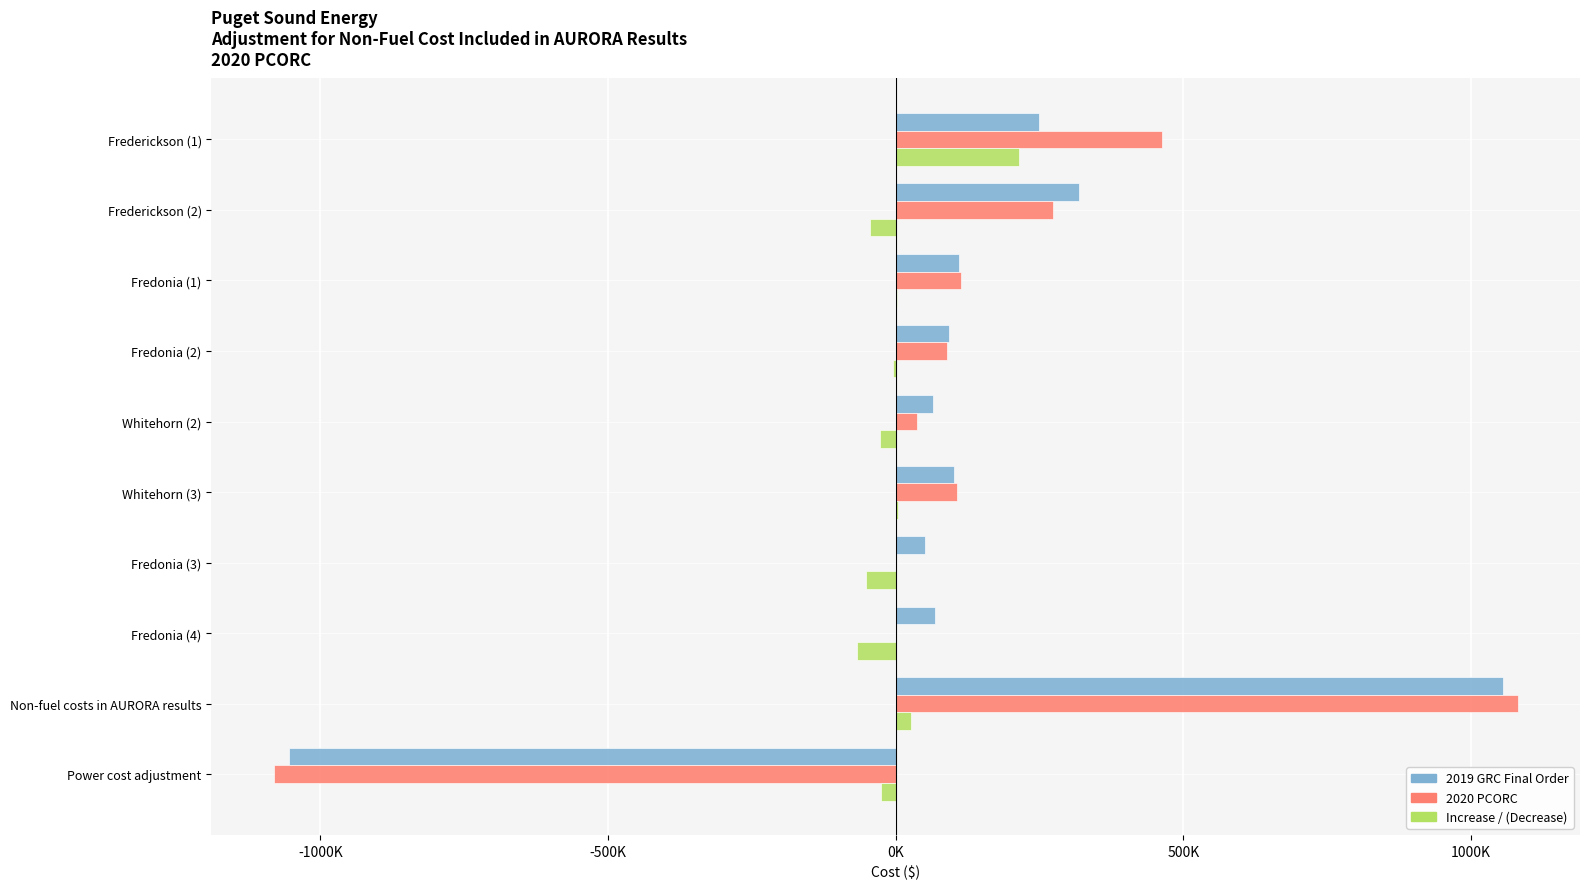

What are all the series names shown in the legend?

2019 GRC Final Order, 2020 PCORC, Increase / (Decrease)